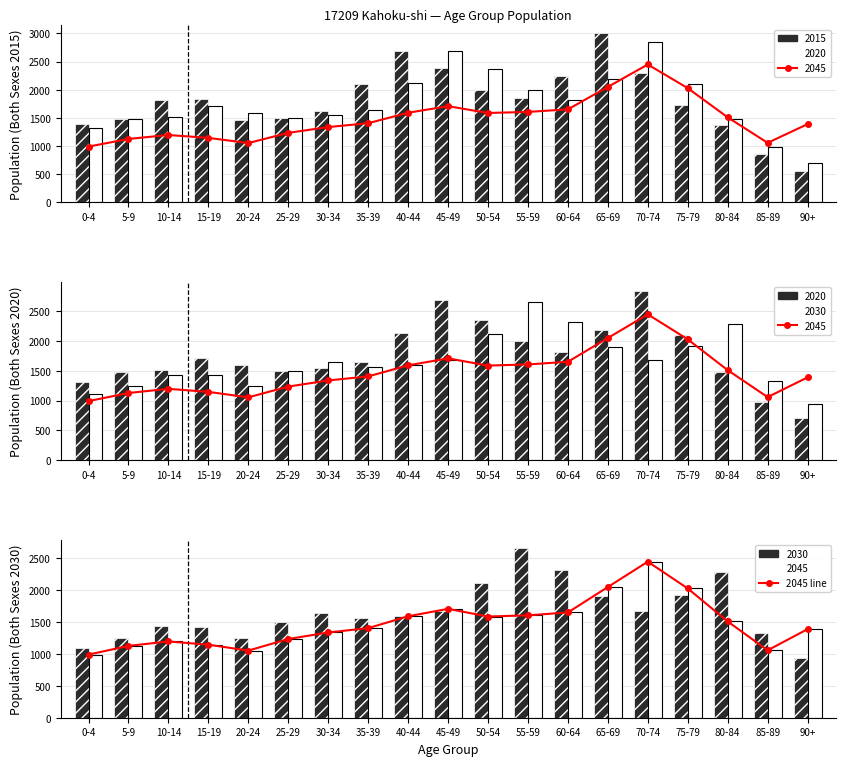

Which series has the largest total across all categories?

2015